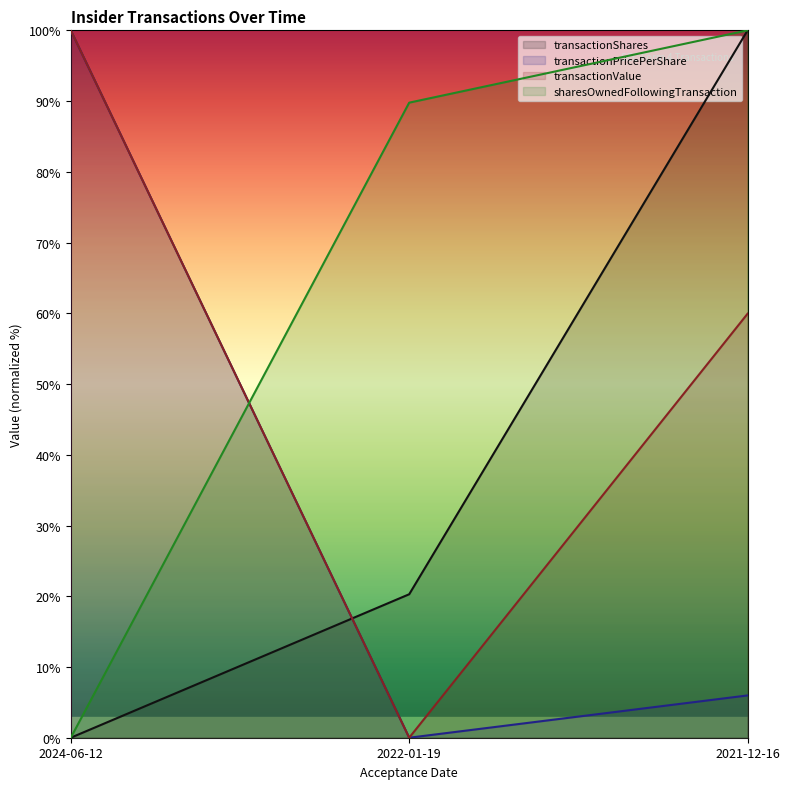

Is the value of sharesOwnedFollowingTransaction at 2021-12-16 greater than the value of transactionPricePerShare at 2021-12-16?

Yes